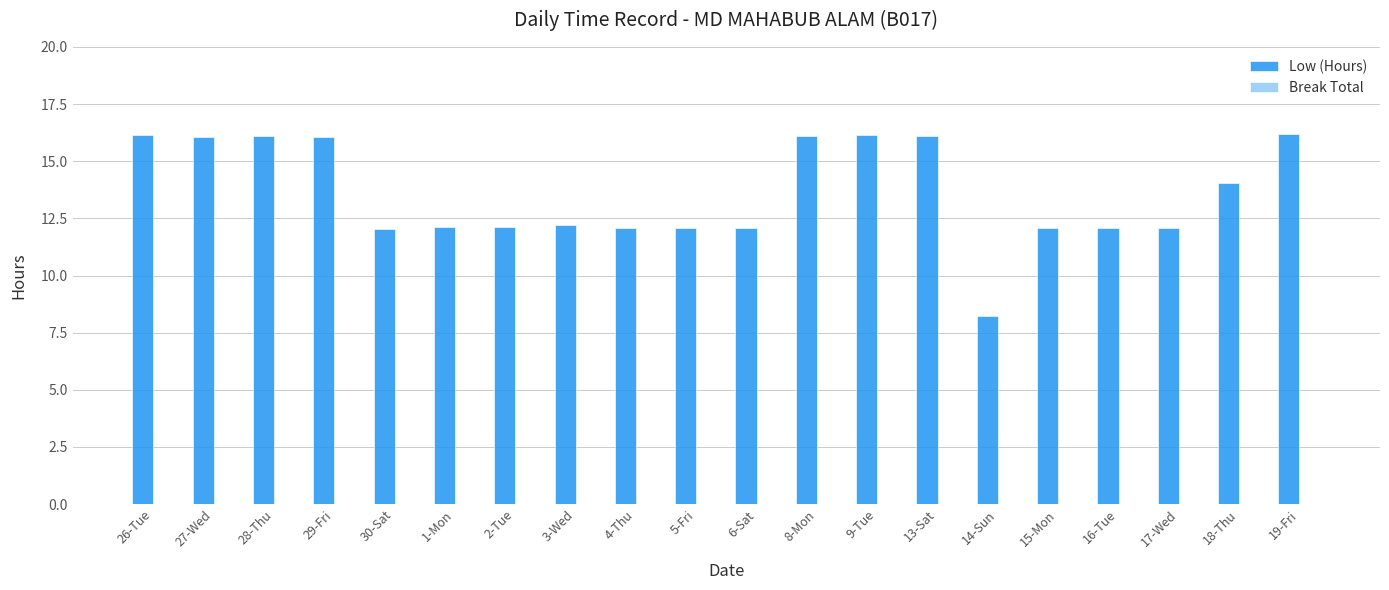

What is the label of the 5th bar from the left?

30-Sat